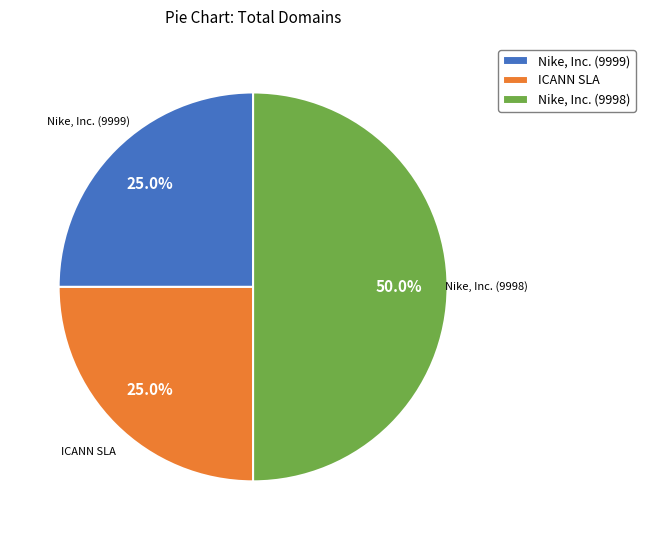

How much of the chart is everything except Nike, Inc. (9999)?

75.0%